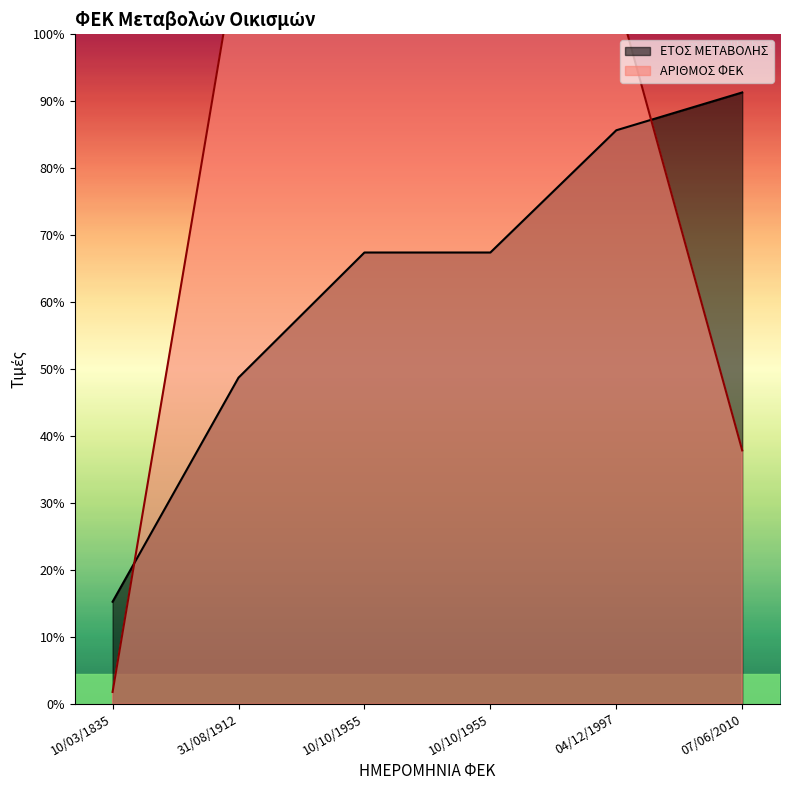

How many data points does each series have?

6